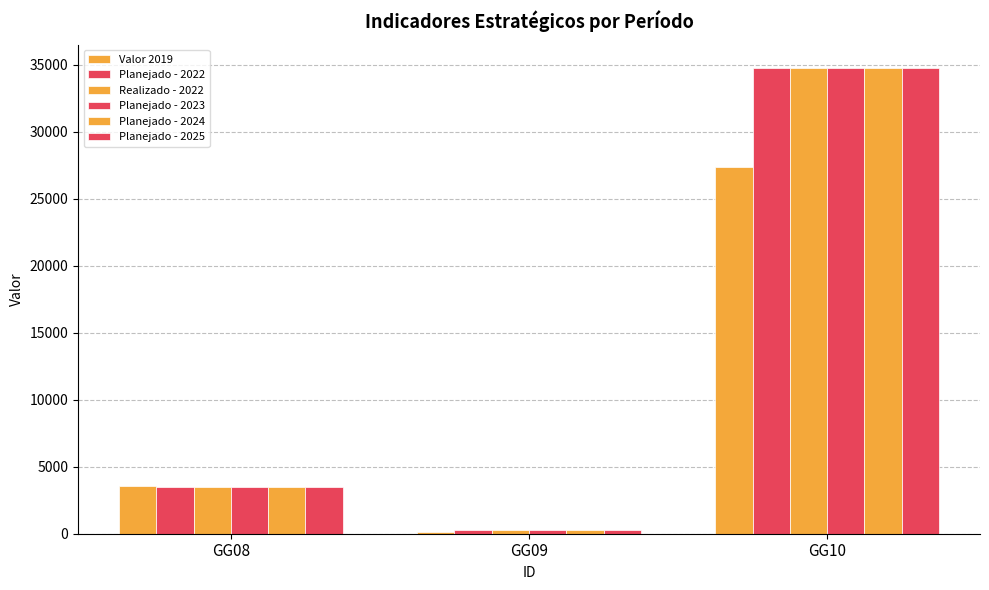

How many values in the Planejado - 2024 series are below 3523?

1